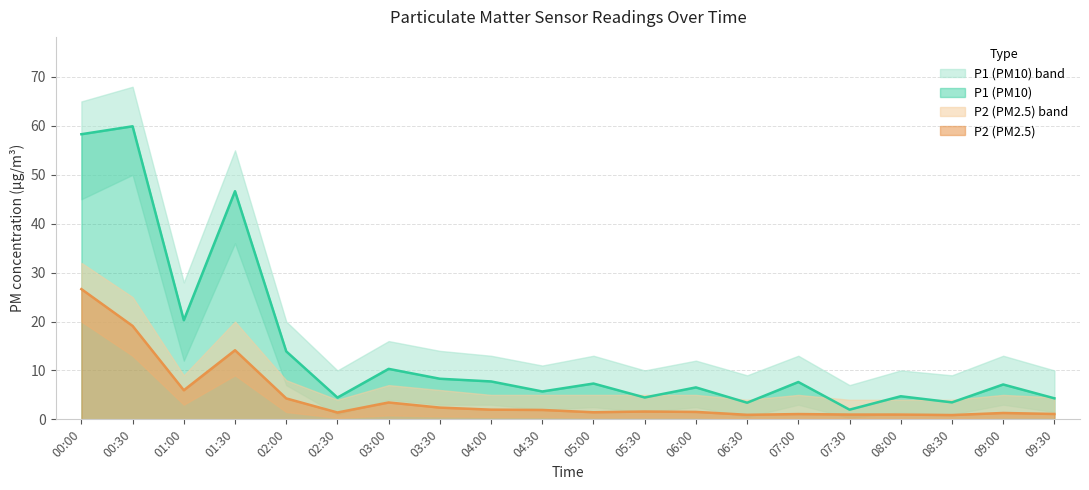

What is the difference between the maximum and minimum values in the P1 series?

57.9